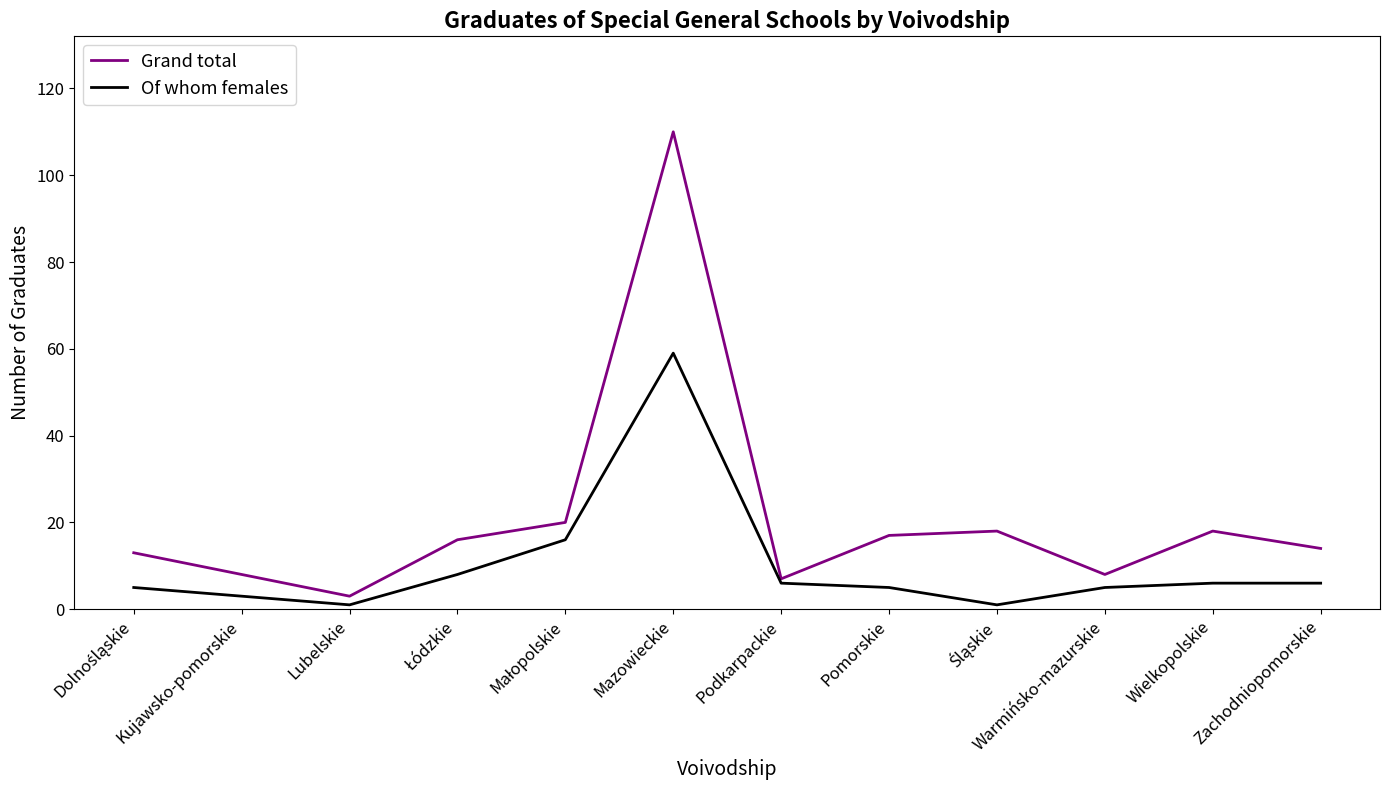

At which category is the sum across all series the highest?

Mazowieckie